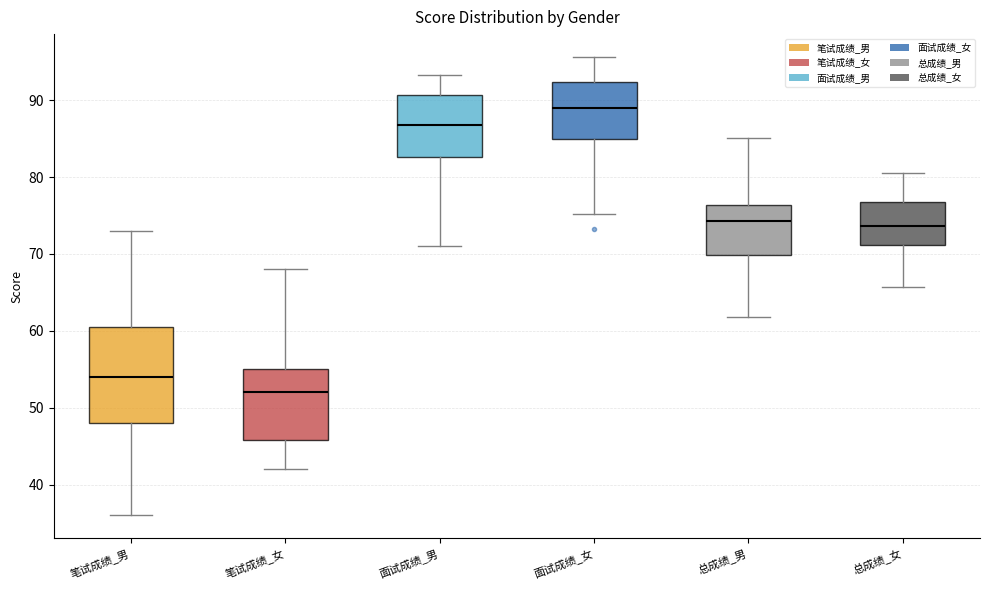

Which box has the highest median line?

面试成绩_女